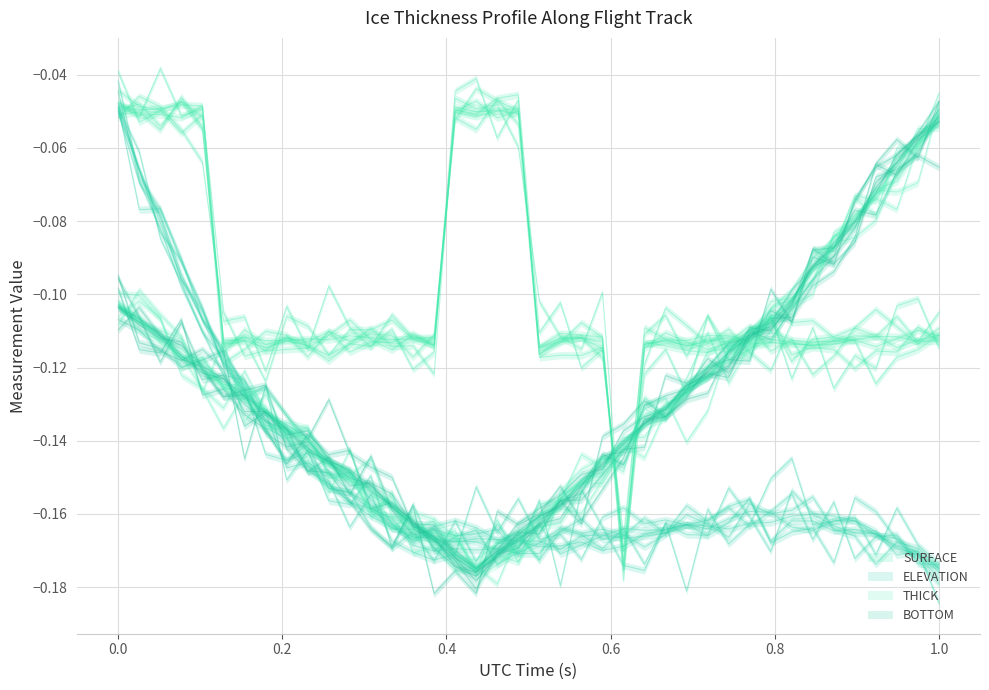

What is the spread (max minus min) of values at 29?

0.1